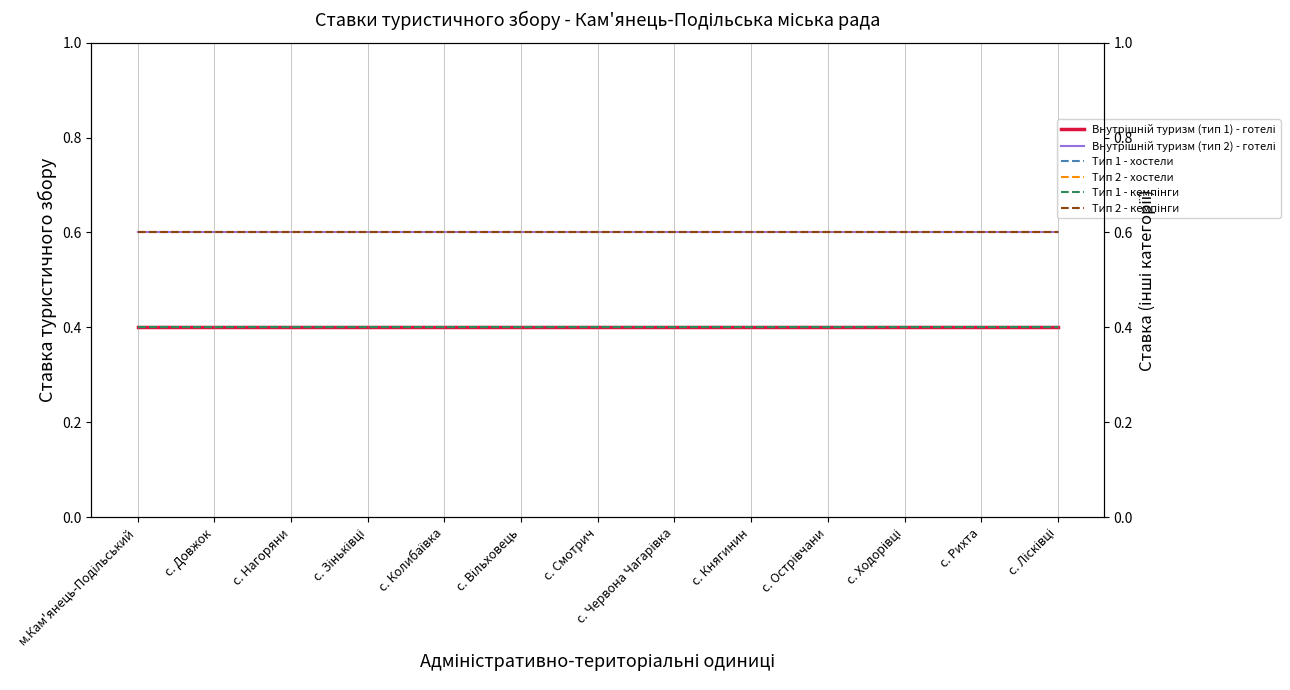

What is the sum of all Внутрішній туризм (тип 2) - готелі values?

7.8